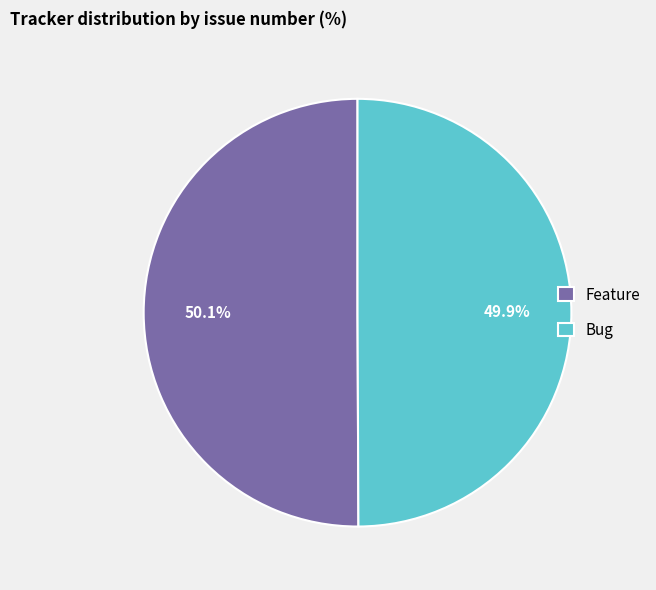

The Bug slice represents 58% of the pie. True or false?

False